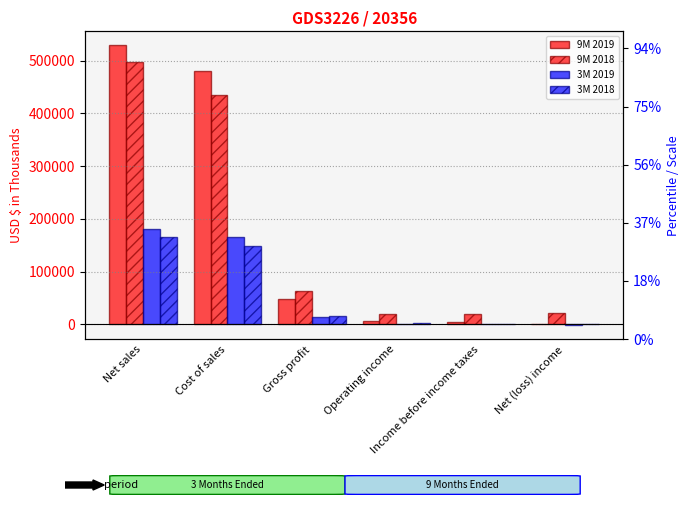

What is the difference between the maximum and minimum values in the 9M 2019 series?

527857